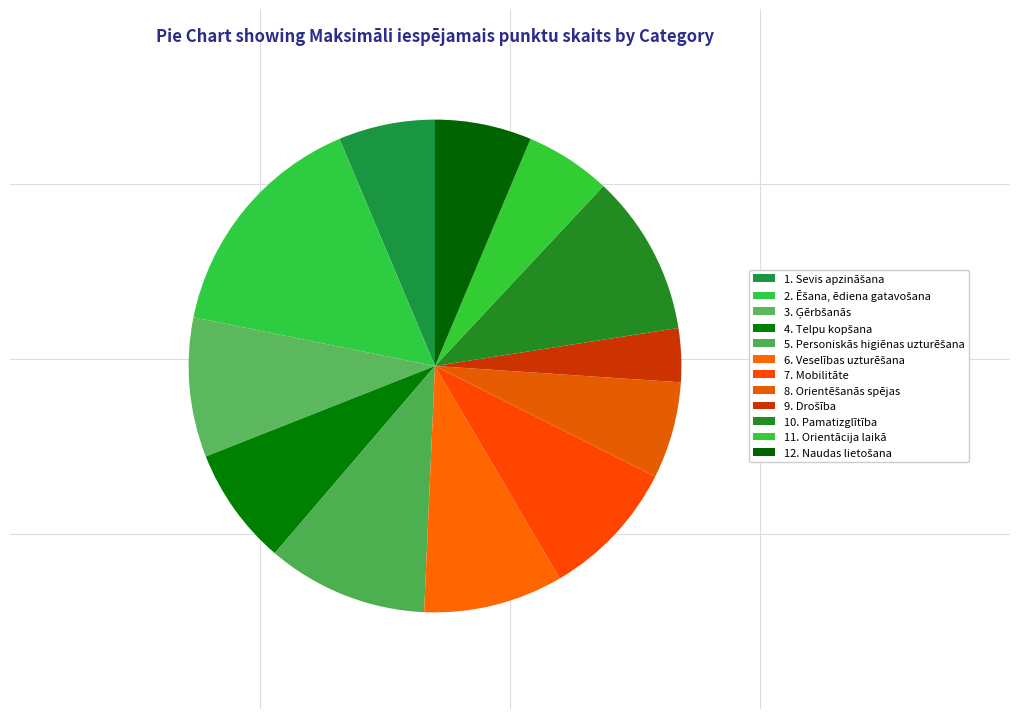

Which has a higher value, 5. Personiskās higiēnas uzturēšana or 9. Drošība?

5. Personiskās higiēnas uzturēšana